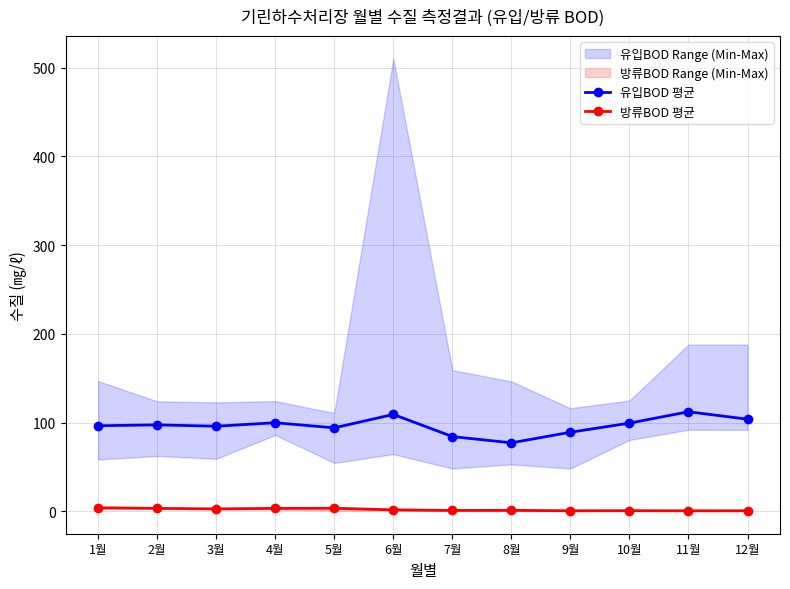

What position from the left is 3월?

3